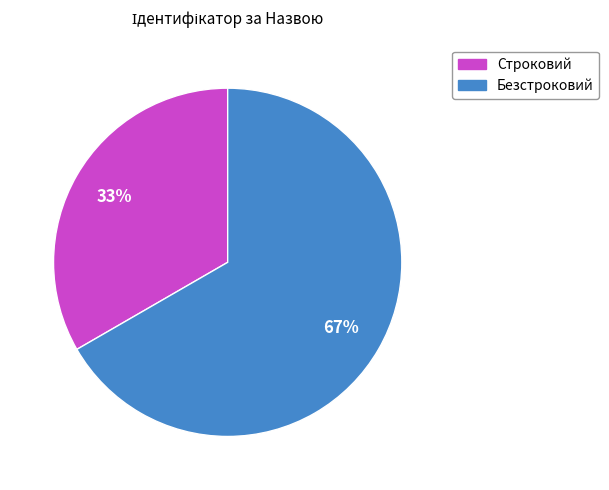

The Безстроковий slice represents 58% of the pie. True or false?

False